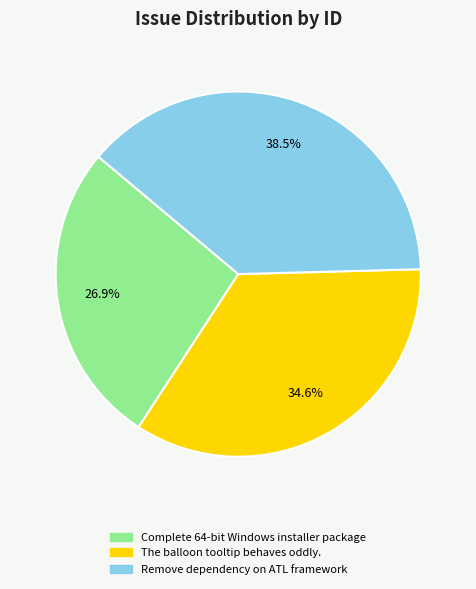

How many segments does this pie chart have?

3